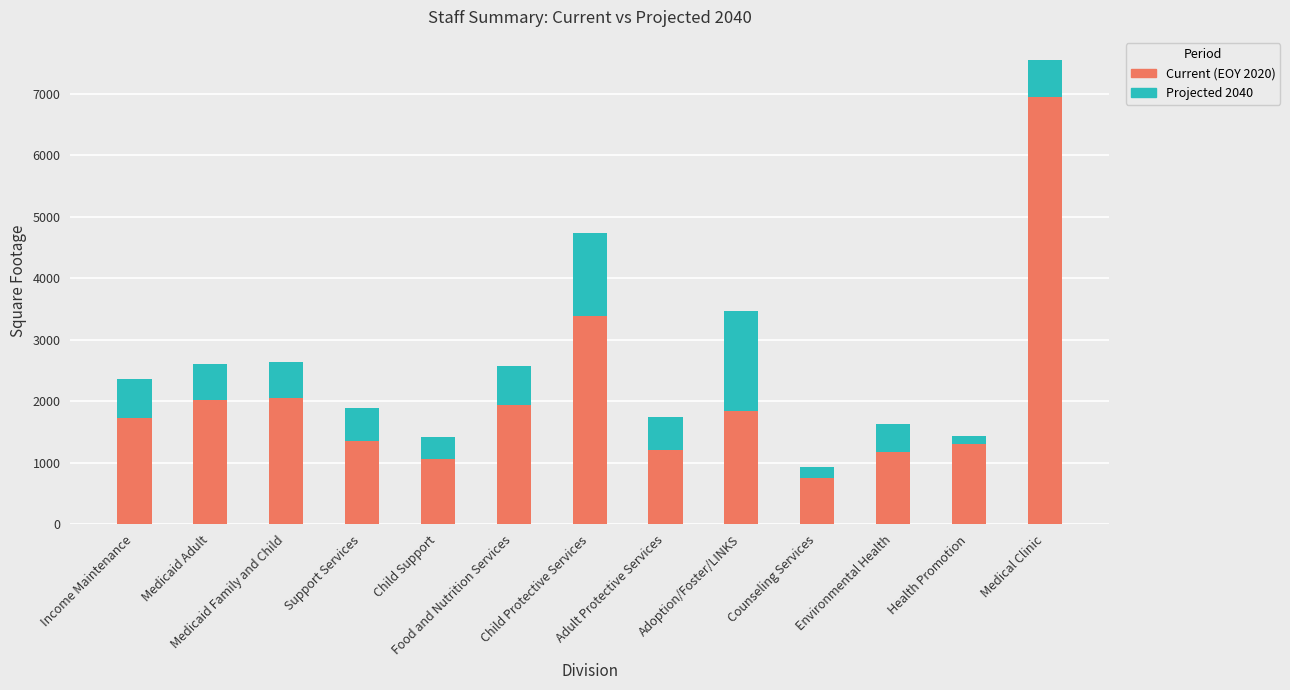

How many distinct data groups are displayed?

2